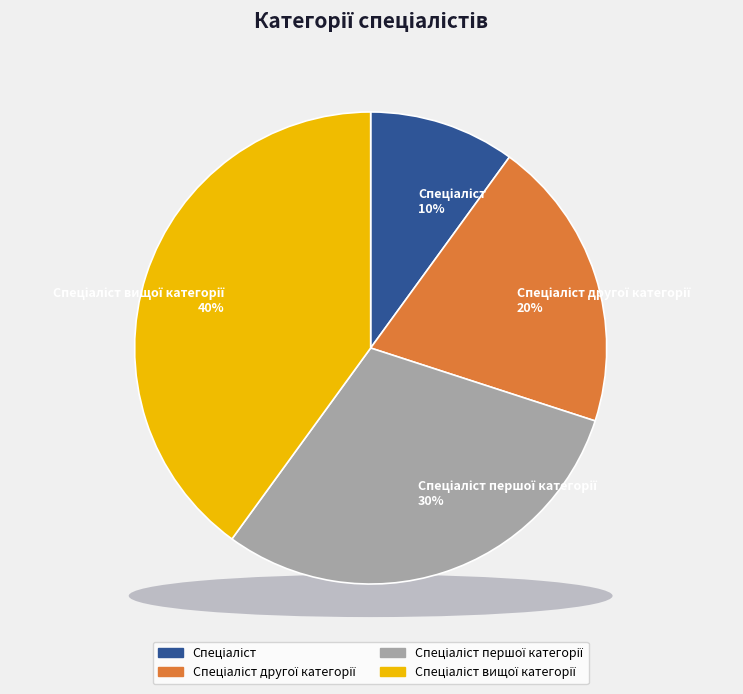

The Спеціаліст першої категорії slice represents 17% of the pie. True or false?

False